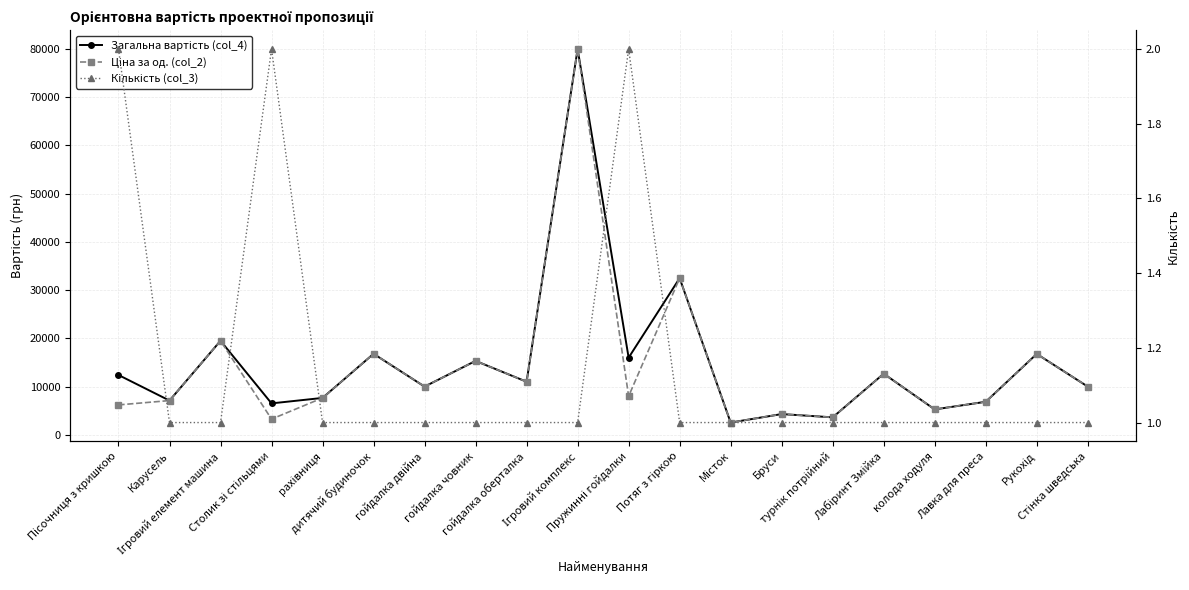

Is the value of Загальна вартість (col_4) at гойдалка оберталка greater than the value of Ціна за од. (col_2) at Пружинні гойдалки?

Yes